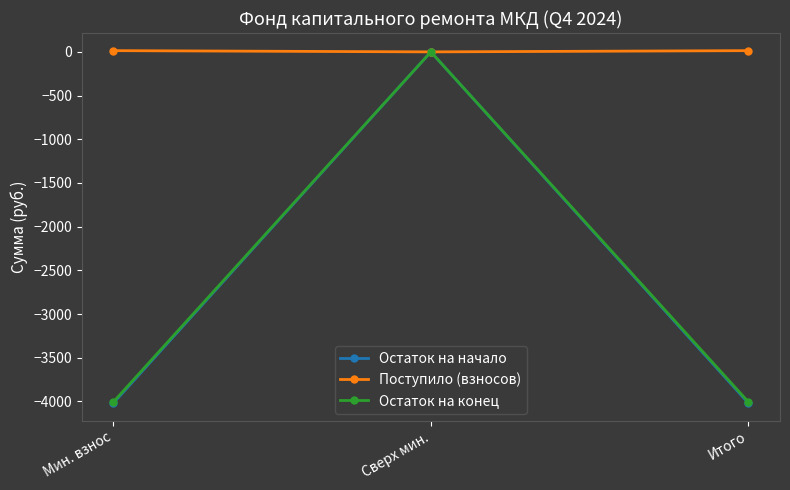

What is the sum of all Остаток на начало values?

-8038.0